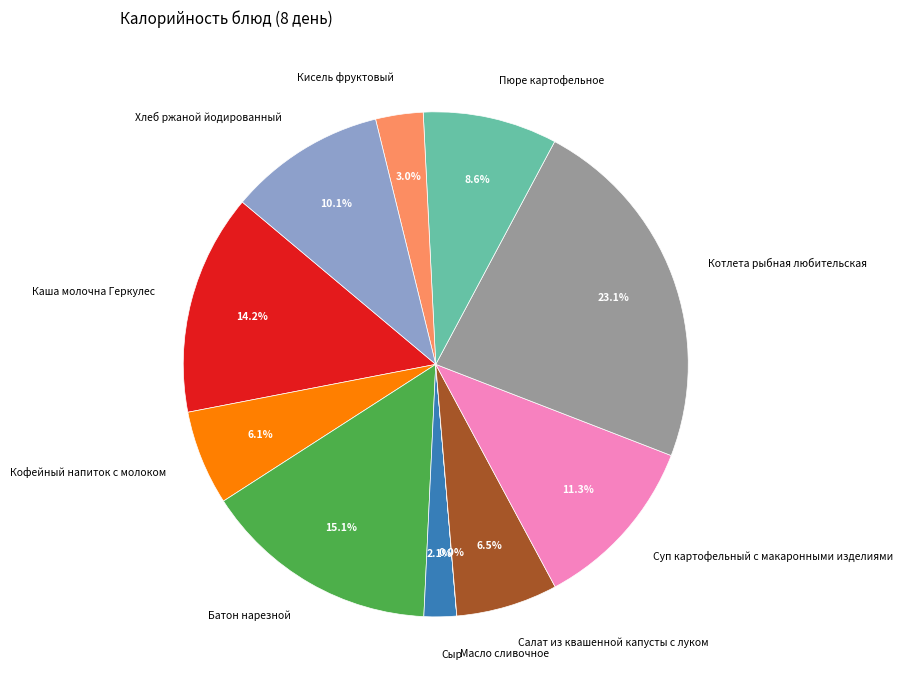

True or false: Кофейный напиток с молоком accounts for 16% of the total.

False